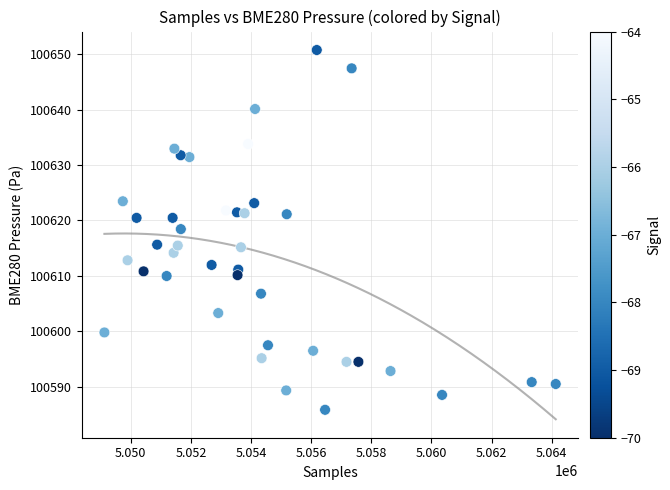

What is the range of X values (max minus min)?

15006.0